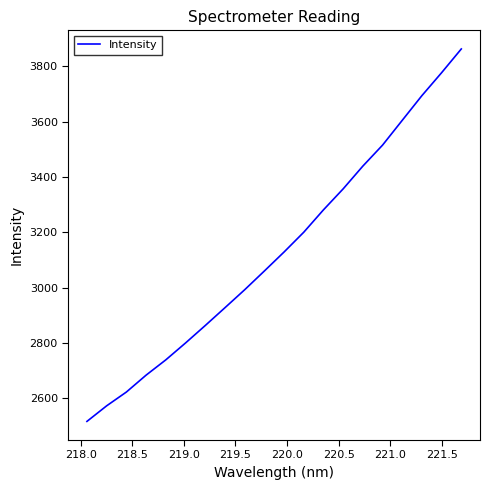

What is the minimum value shown in the chart?

2515.6